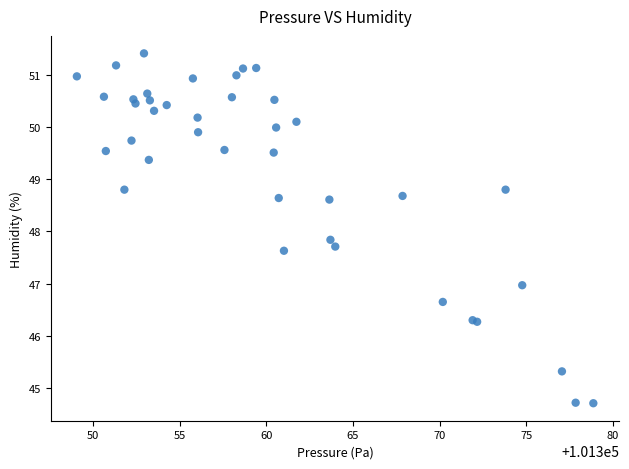

What Y value in the scatter plot is closest to 48?

47.8